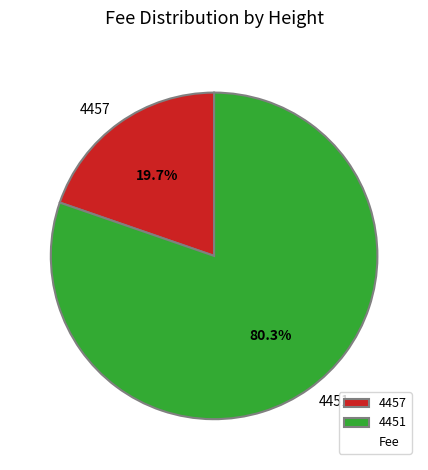

Between 4451 and 4457, which is larger?

4451